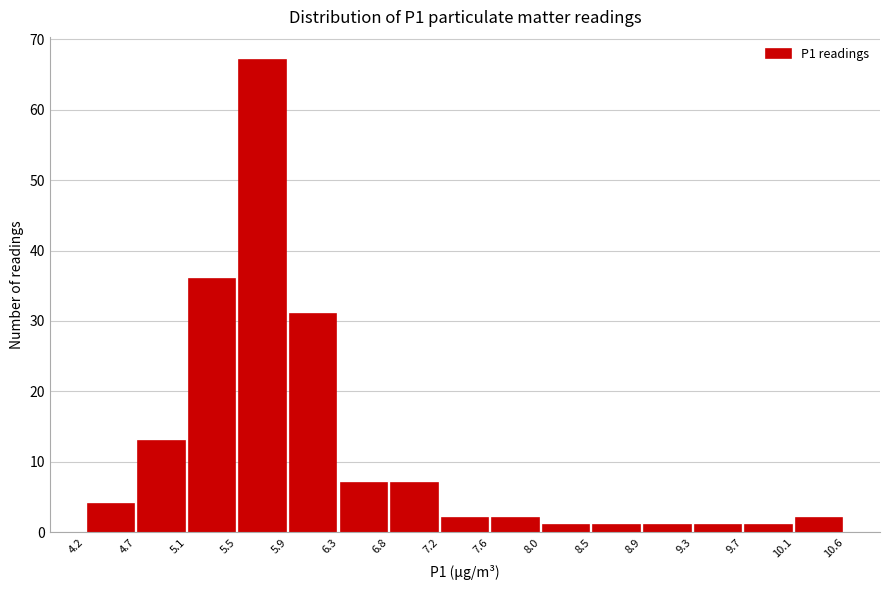

Reading left to right, list every bar in this chart as the range it spans on the x-axis followed by its height. The values are not printed on the chart, so give them approximately, as read against the axis.

4.2 to 4.7: 4
4.7 to 5.1: 13
5.1 to 5.5: 36
5.5 to 5.9: 67
5.9 to 6.3: 31
6.3 to 6.8: 7
6.8 to 7.2: 7
7.2 to 7.6: 2
7.6 to 8.0: 2
8.0 to 8.5: 1
8.5 to 8.9: 1
8.9 to 9.3: 1
9.3 to 9.7: 1
9.7 to 10.1: 1
10.1 to 10.6: 2